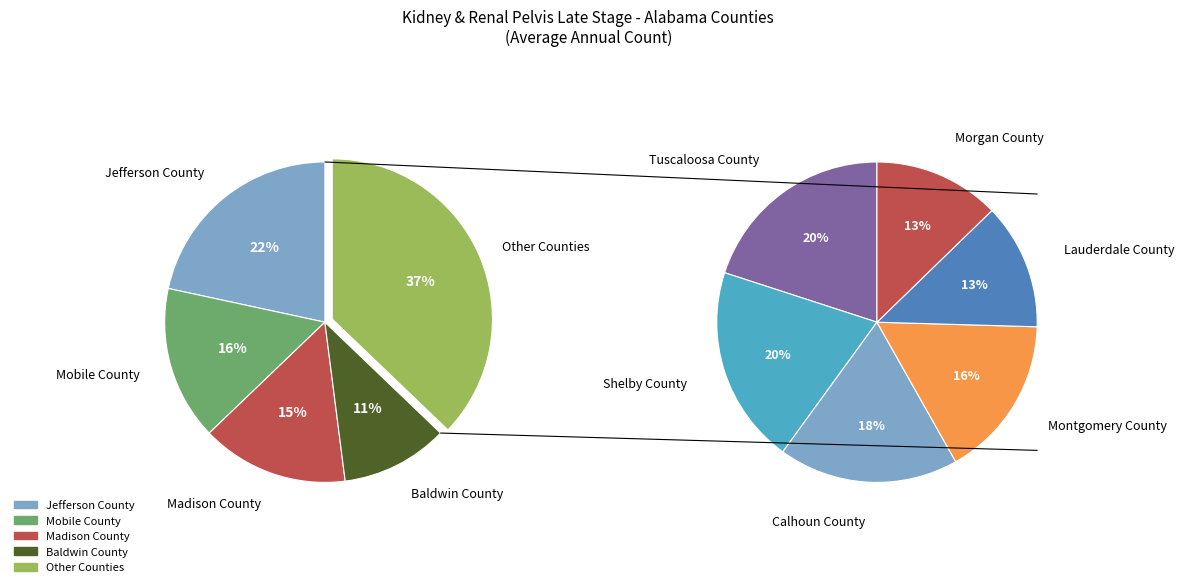

What percentage is the Shelby County slice, to the nearest percent?

7%